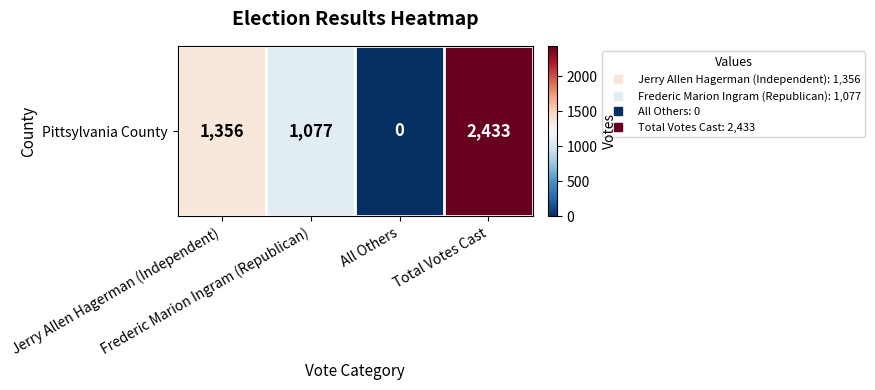

What is the average value?

1216